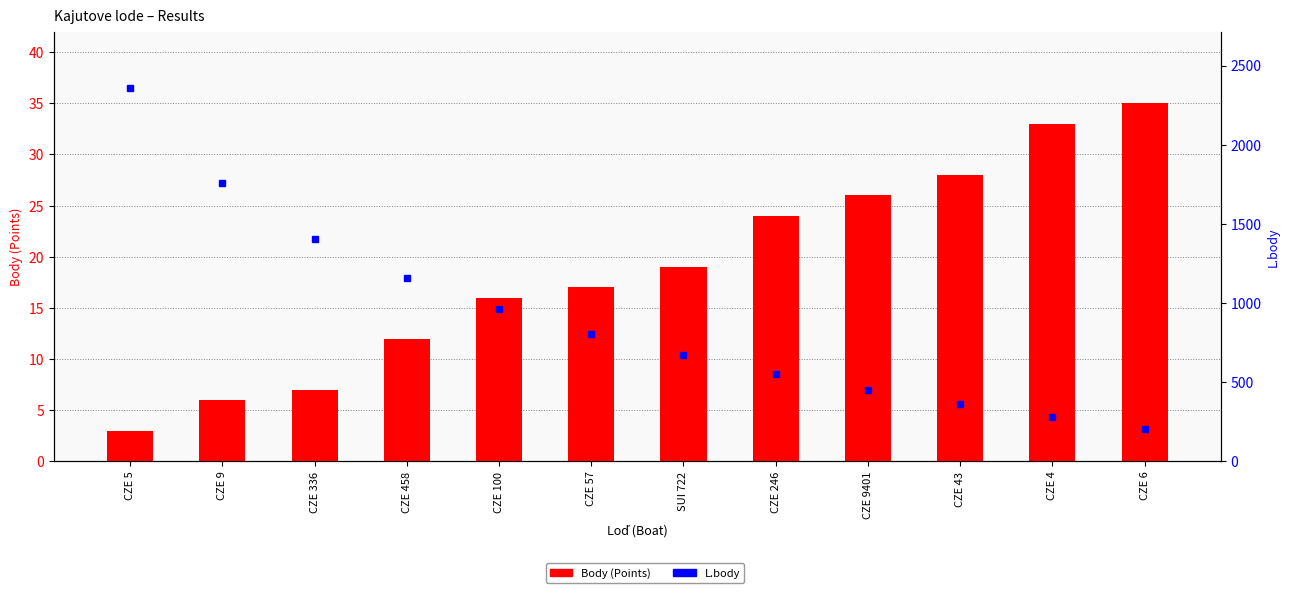

At which category is the sum across all series the highest?

CZE 5